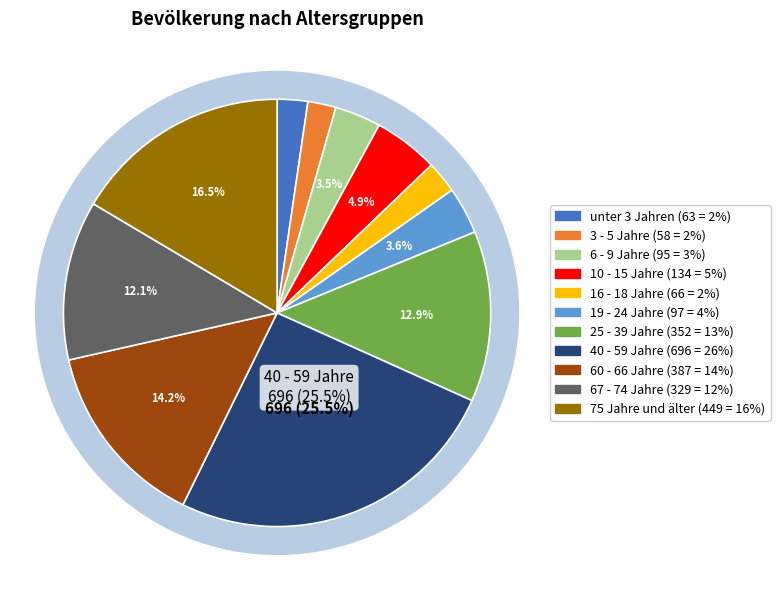

Is it true that 67 - 74 Jahre is 1% of the pie?

False